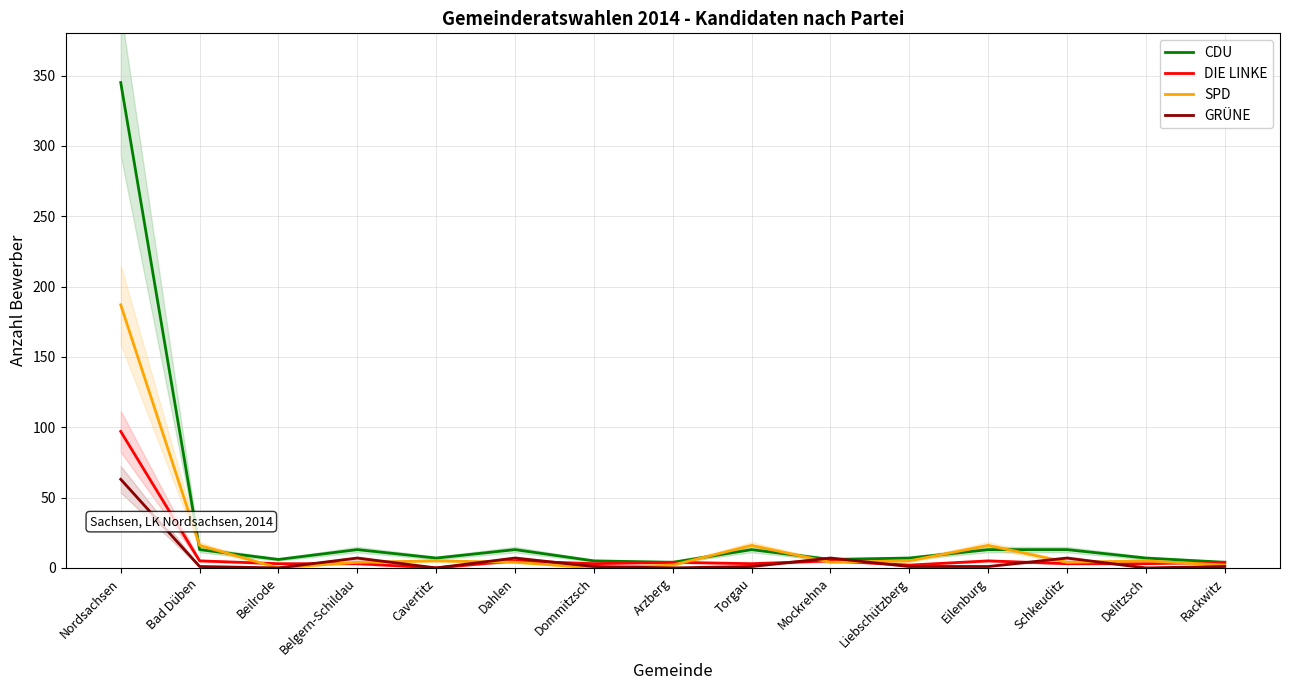

What is the average value of the SPD series?

18